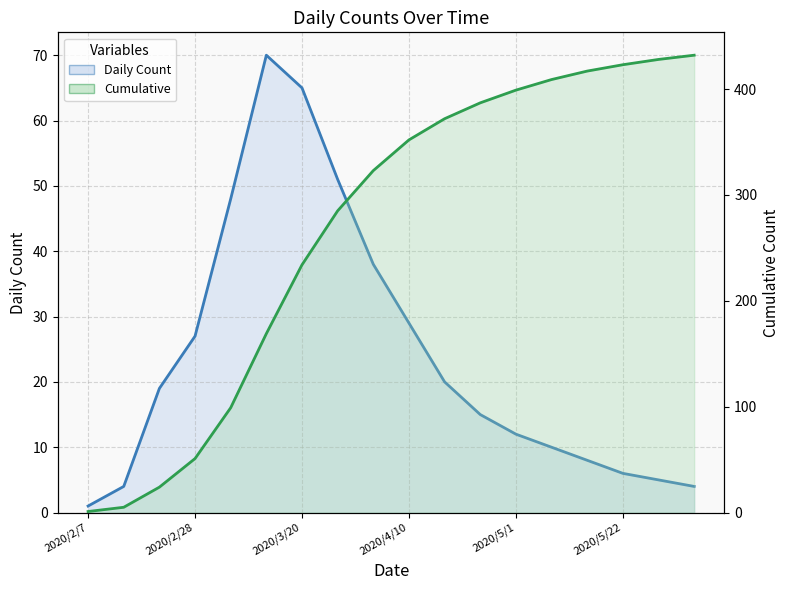

What is the highest value of the Cumulative line series?

432